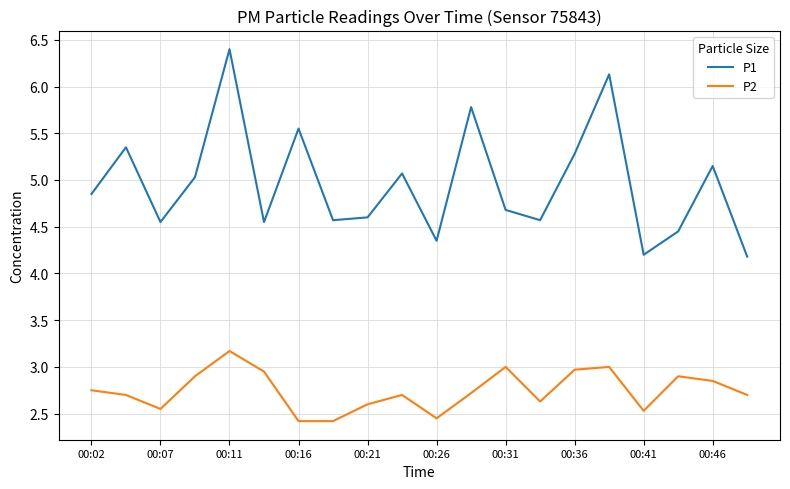

Which series has the largest range (max minus min)?

P1